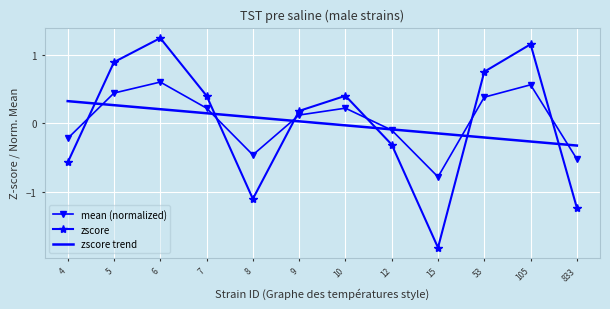

True or false: mean (normalized) has more than 1 points higher than both neighbors.

True